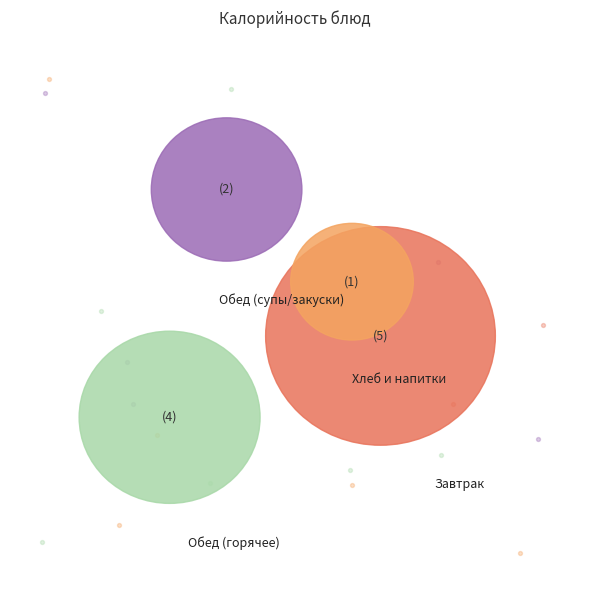

Is there a majority slice in this chart?

No